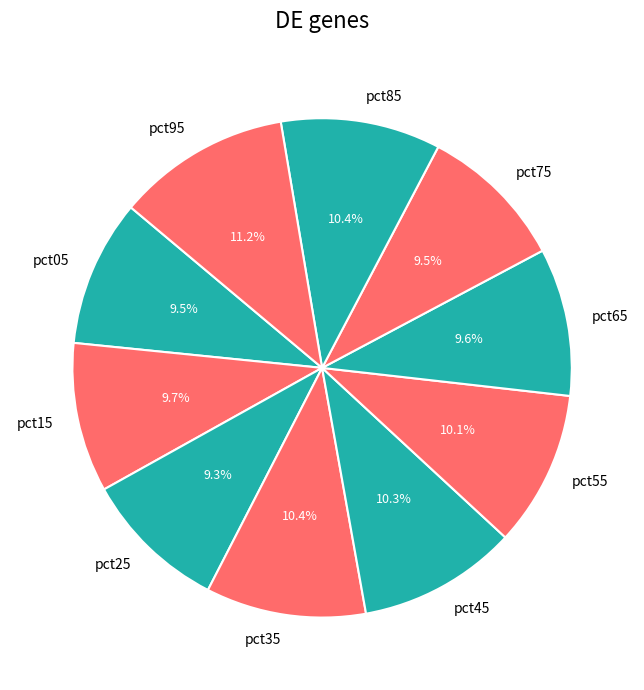

What percentage is the pct35 slice, to the nearest percent?

10%